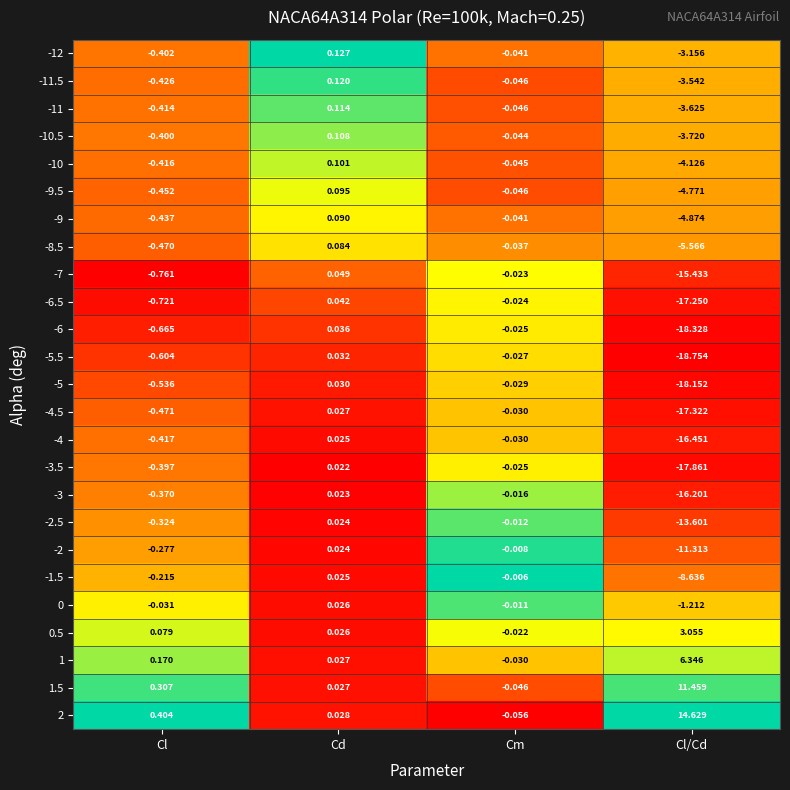

At which label is -5 closest to -9?

Cl